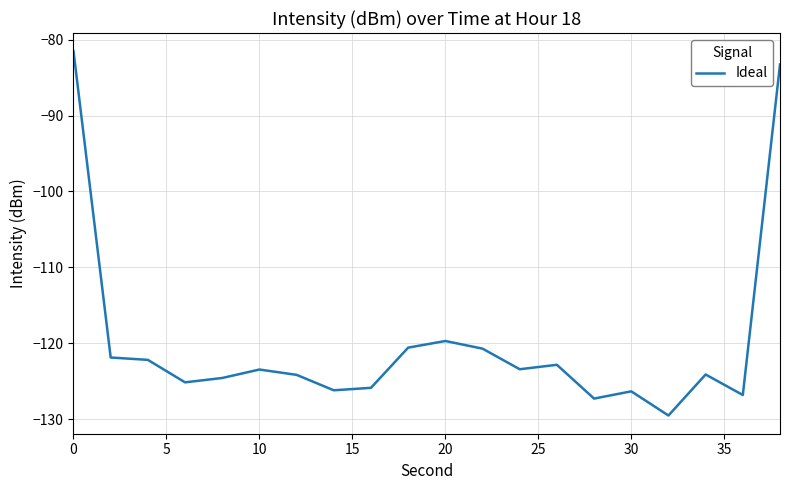

What is the difference between the maximum and minimum values?

48.0